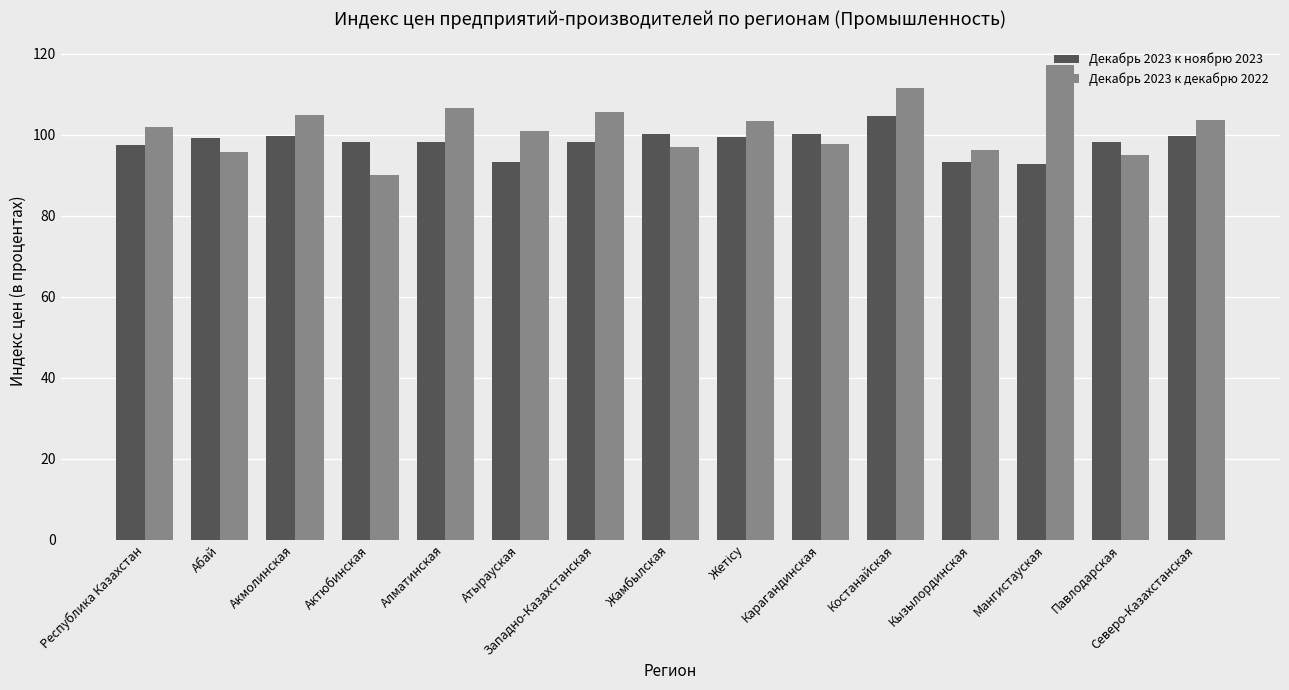

What is the maximum value shown in the chart?

117.2